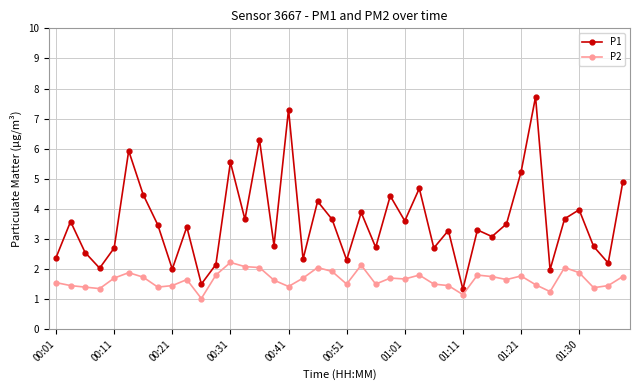

Which series has the widest spread of values?

P1